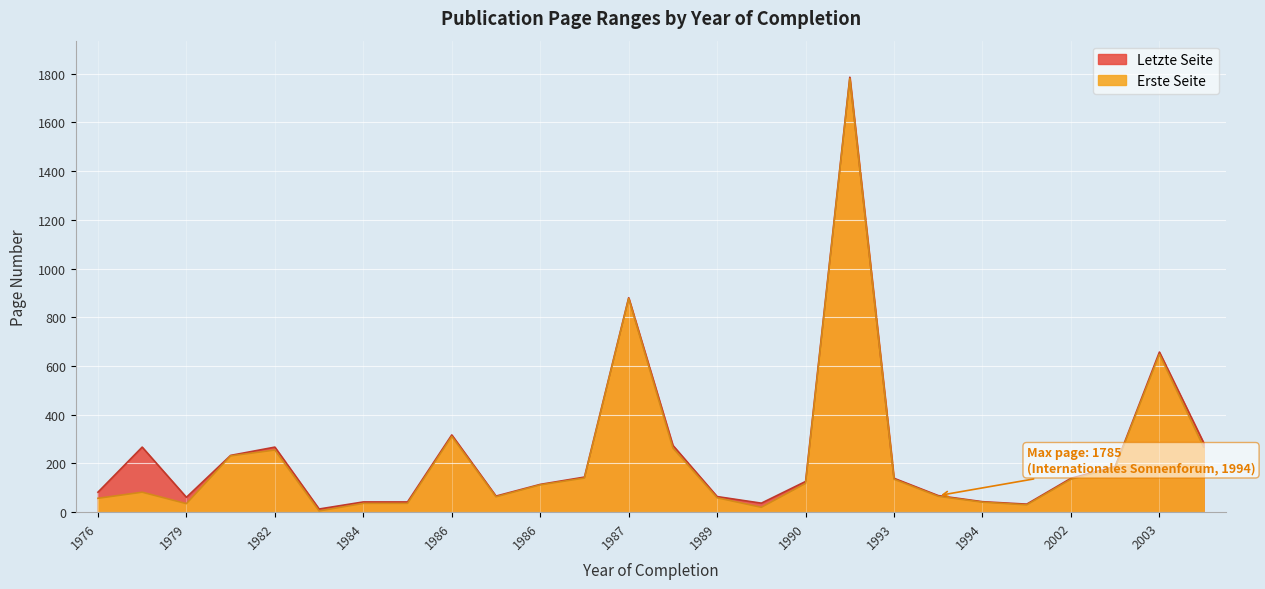

What is the difference between the second highest and second lowest values in the Letzte Seite series?

847